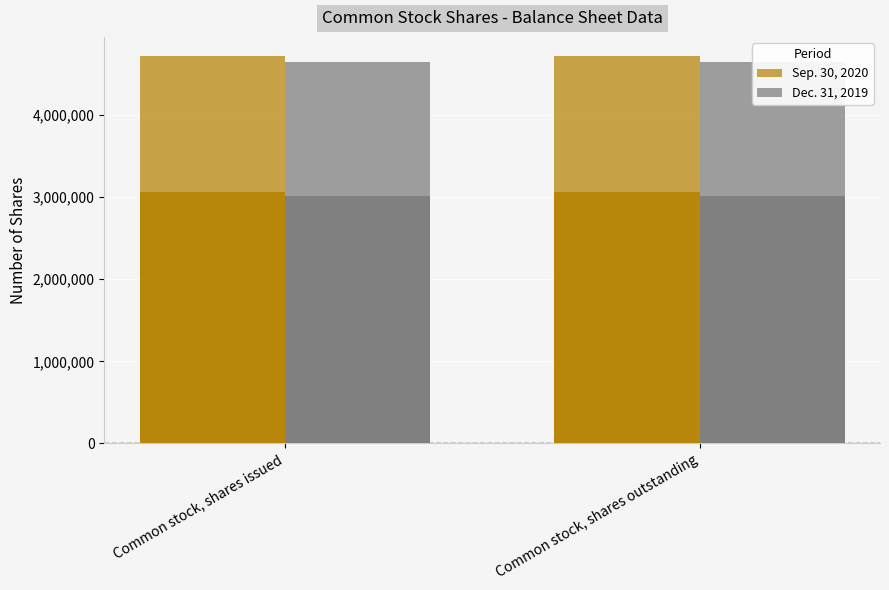

What is the label of the 1st bar from the left?

Common stock, shares issued